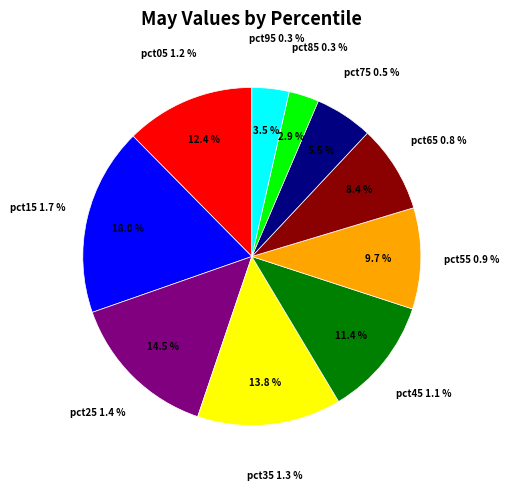

What percentage is the pct35 slice, to the nearest percent?

14%